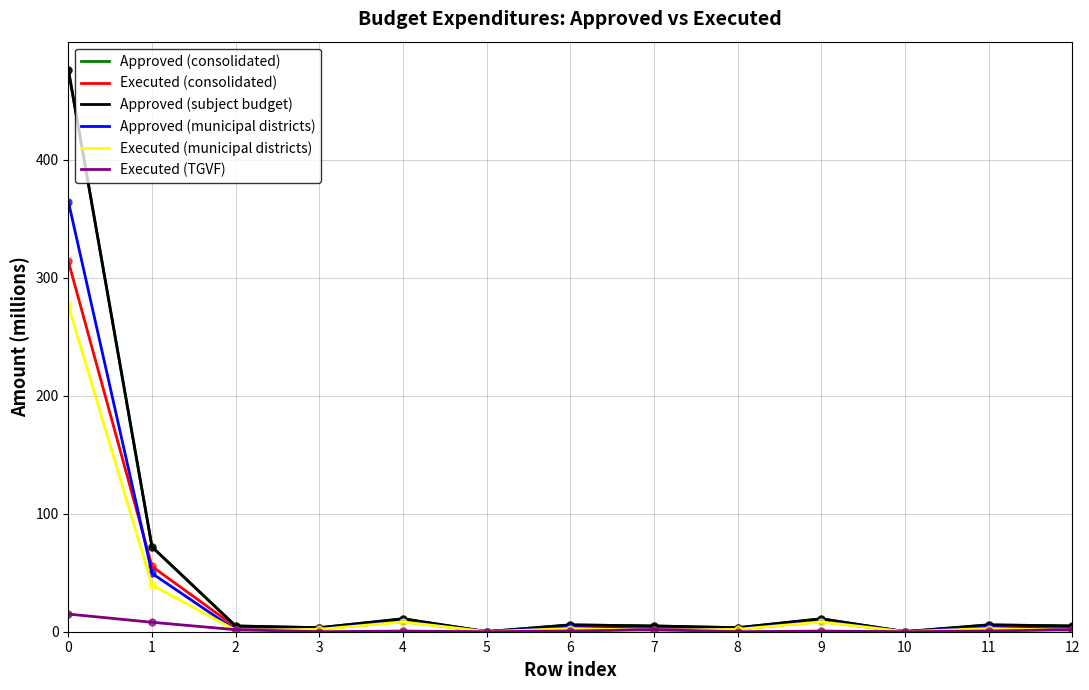

Does the chart have visible grid lines?

Yes